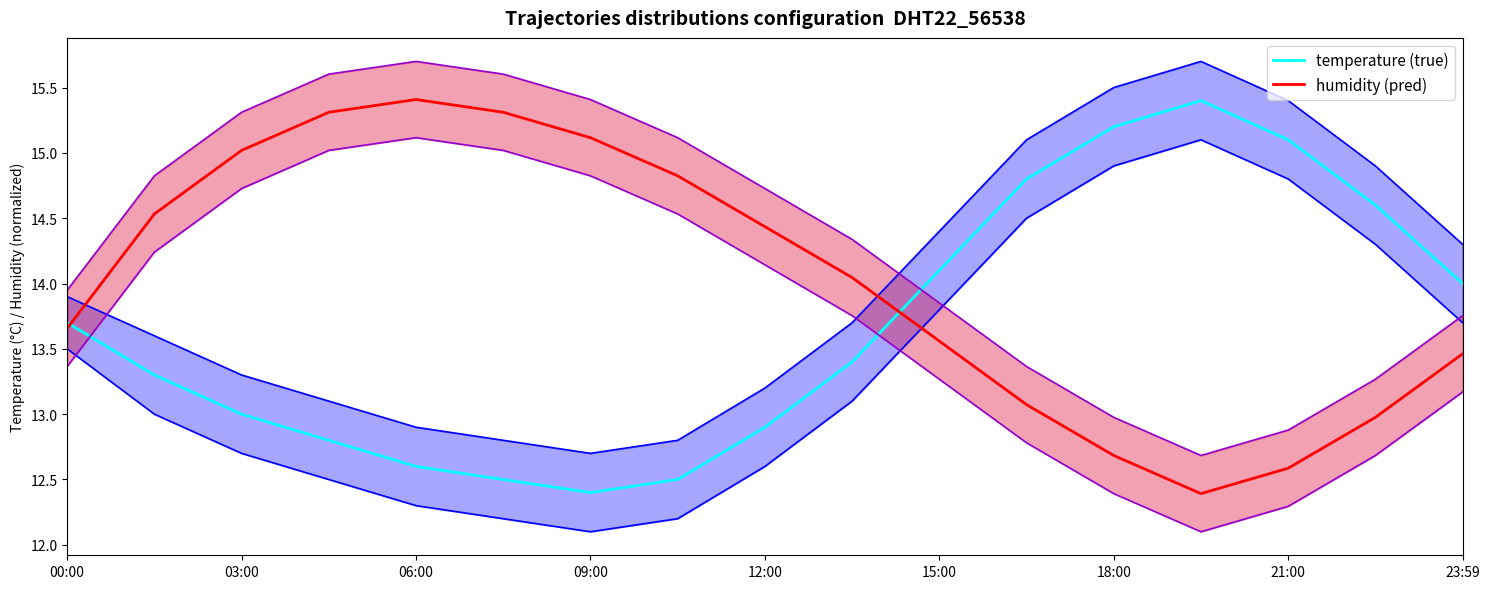

At 9, list the series in order from smallest to largest.

temperature (true), humidity (pred)